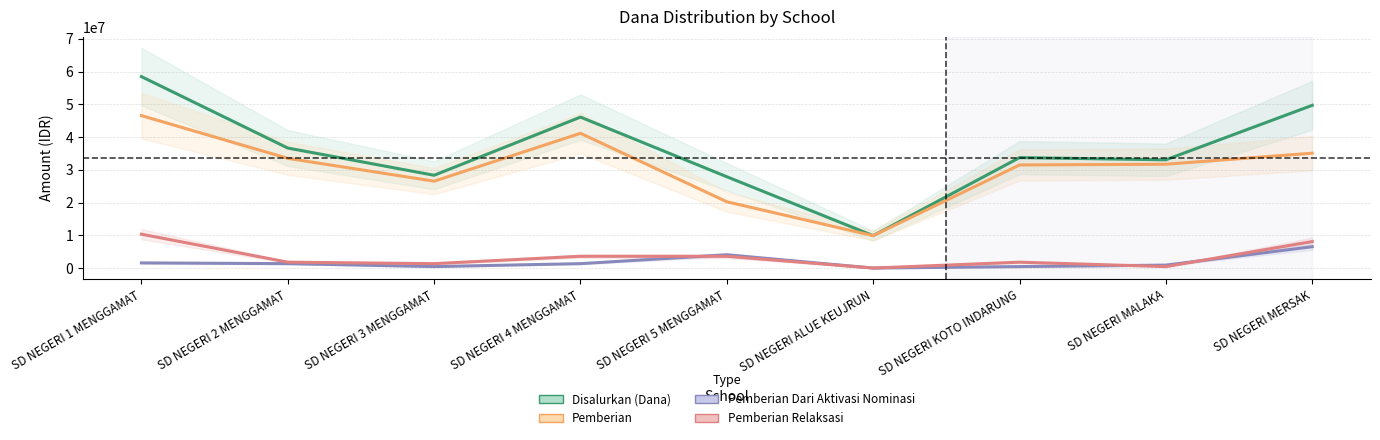

What is the approximate value of Pemberian at SD NEGERI ALUE KEUJRUN, to the nearest 10?

9900000